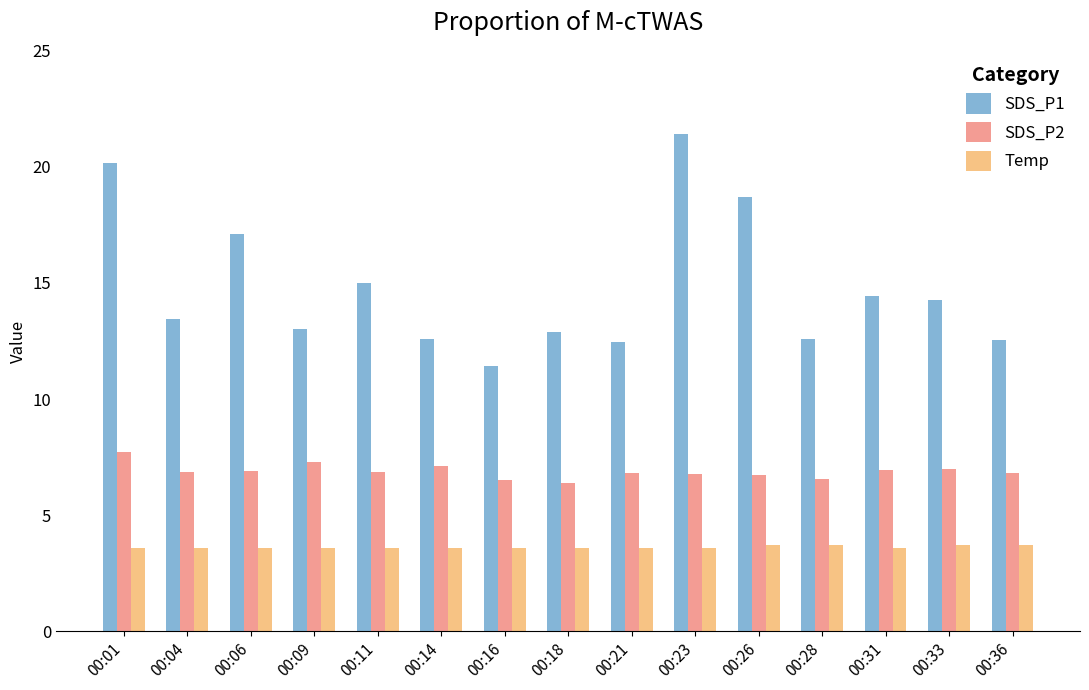

What is the spread (max minus min) of values at 00:28?

8.9